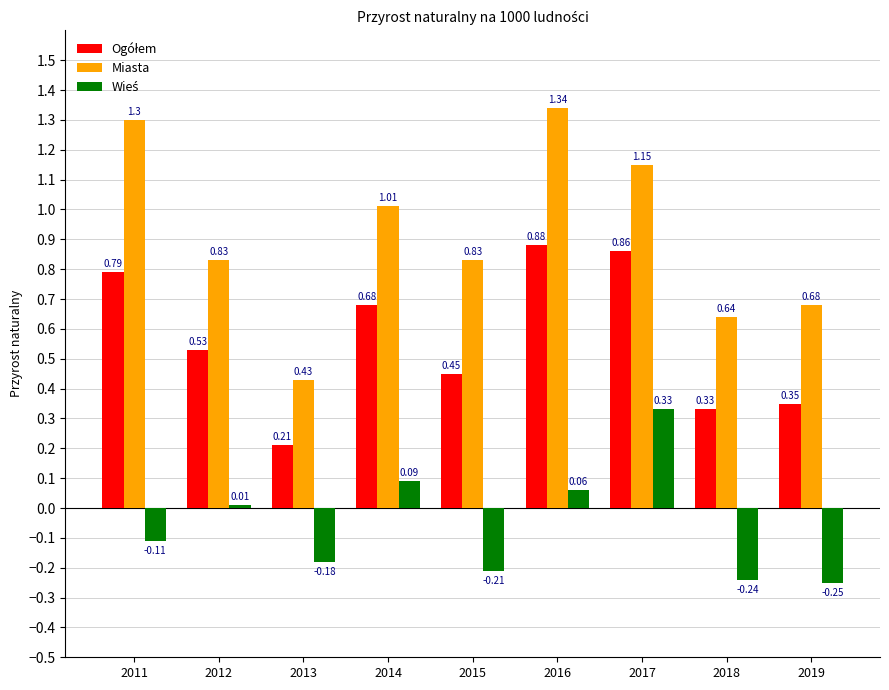

What is the total value across all series at 2011?

2.0